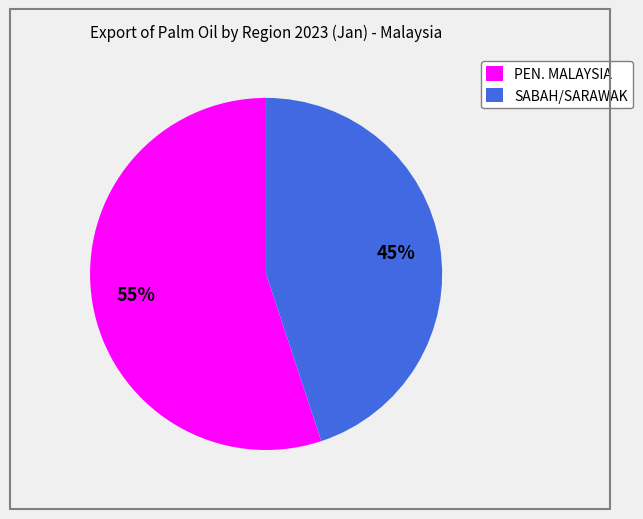

Combined, do SABAH/SARAWAK and PEN. MALAYSIA account for over 50%?

Yes